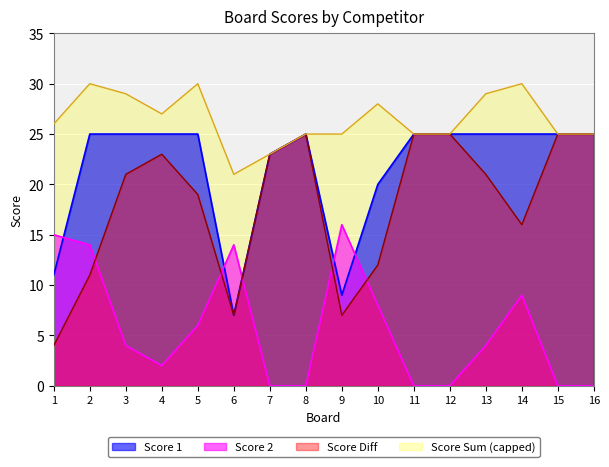

How many interior local peaks does the Score 1 series have?

1